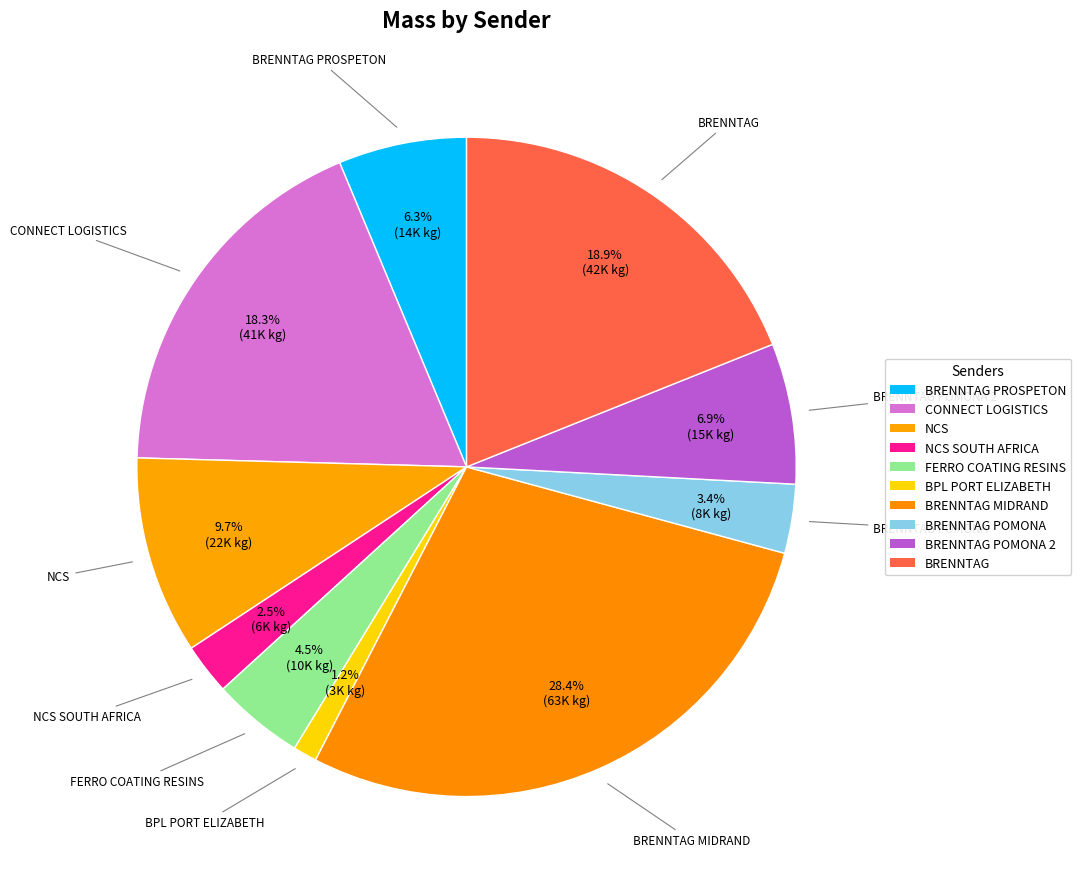

Rank the categories by value from highest to lowest.

BRENNTAG MIDRAND, BRENNTAG, CONNECT LOGISTICS, NCS, BRENNTAG POMONA 2, BRENNTAG PROSPETON, FERRO COATING RESINS, BRENNTAG POMONA, NCS SOUTH AFRICA, BPL PORT ELIZABETH